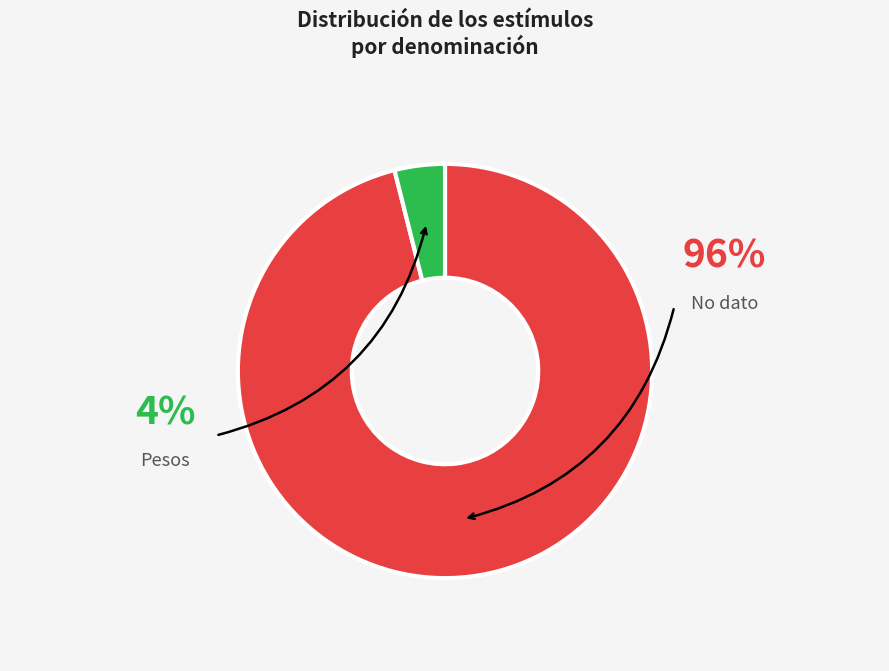

Count the number of slices in the pie.

2